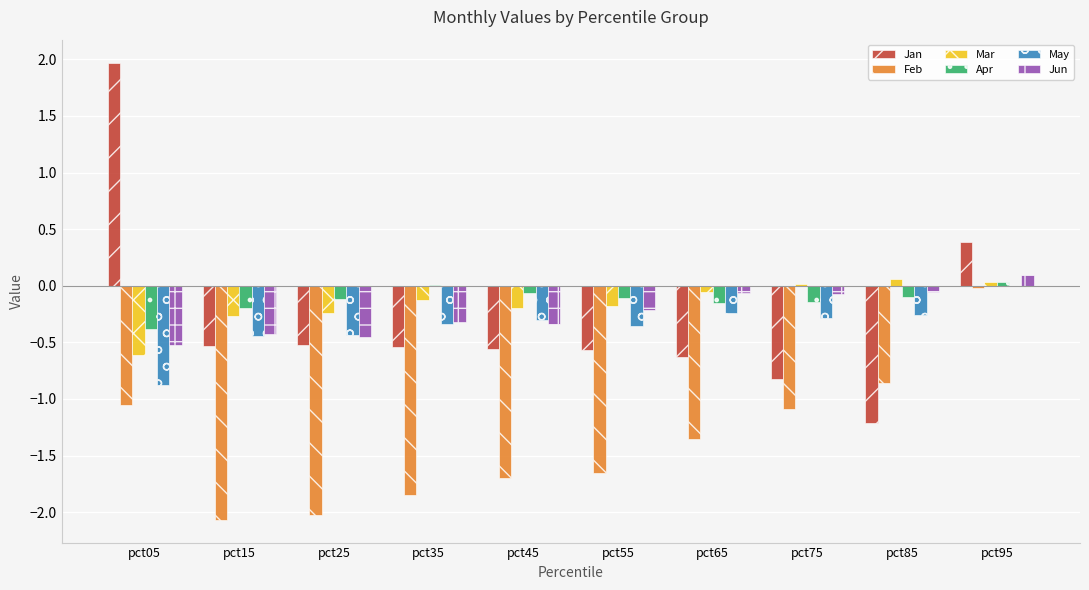

What is the average value of the Jun series?

-0.2